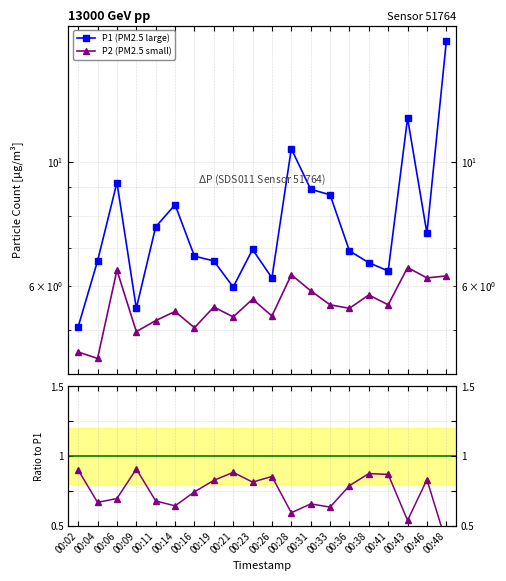

True or false: Ratio P2/P1 and P2 (PM2.5 small) cross at least once.

False